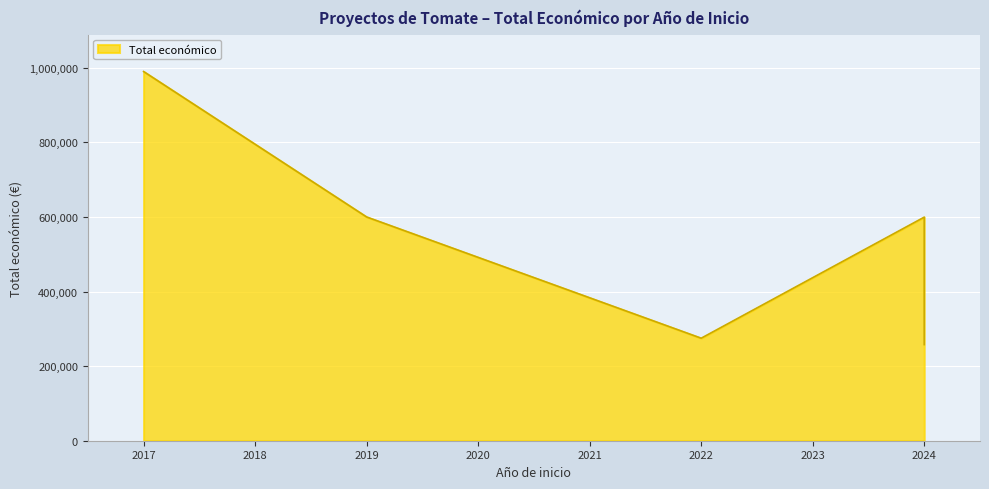

What is the smallest value displayed?

257770